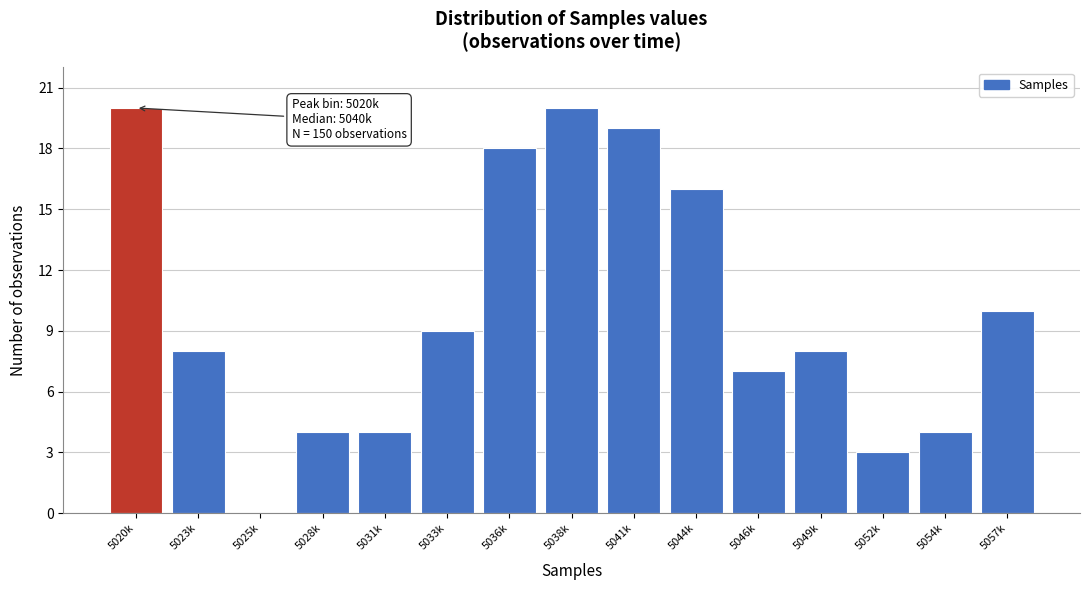

Reading left to right, transcribe all the data shown in this chart.

5020k=20	5023k=8	5025k=0	5028k=4	5031k=4	5033k=9	5036k=18	5038k=20	5041k=19	5044k=16	5046k=7	5049k=8	5052k=3	5054k=4	5057k=10